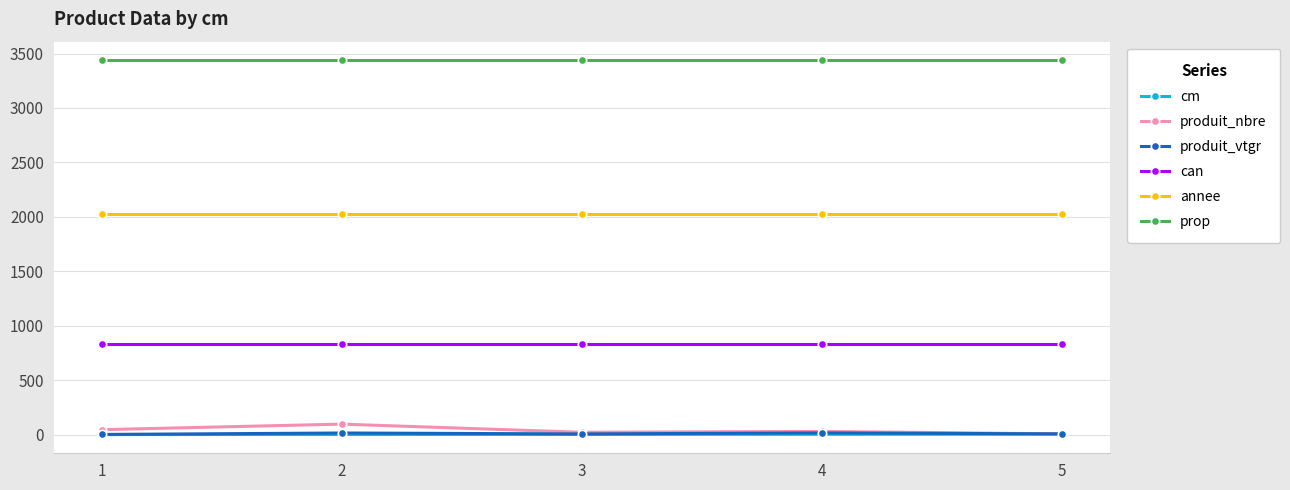

True or false: can and annee intersect in this chart.

False